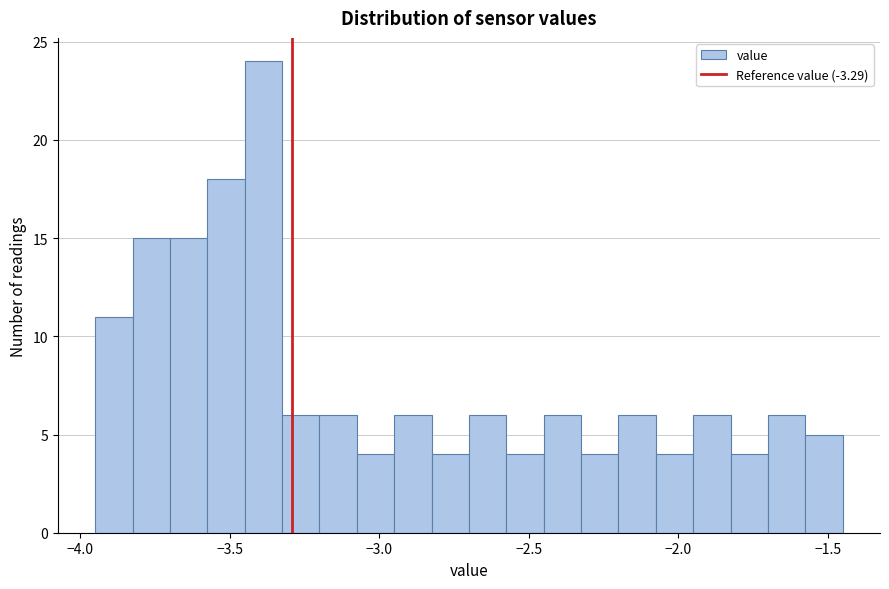

Read against the x-axis, roughly where is the centre of the tallest bar?

-3.40